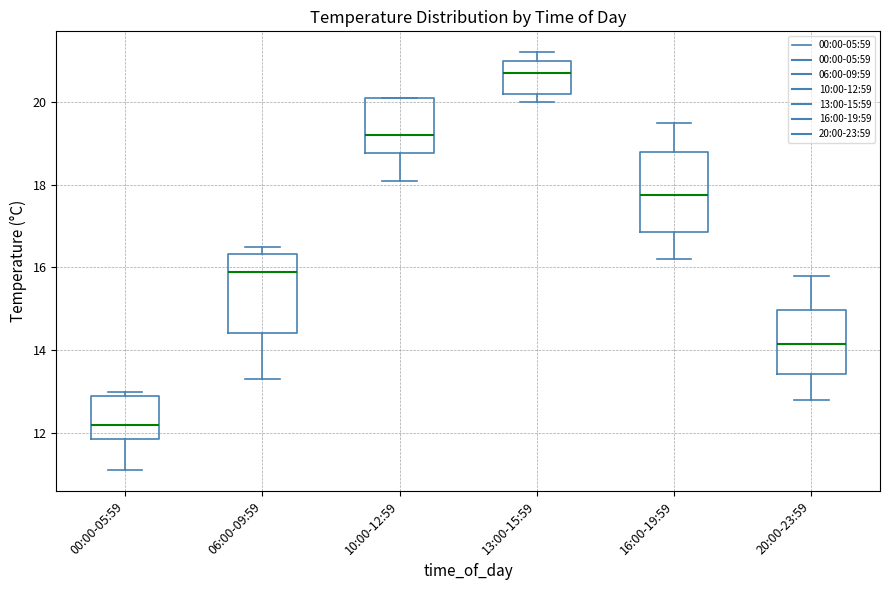

Where does the lower whisker of the box for 16:00-19:59 end on the y-axis? The values are not printed on the chart, so give them approximately, as read against the axis.

16.2